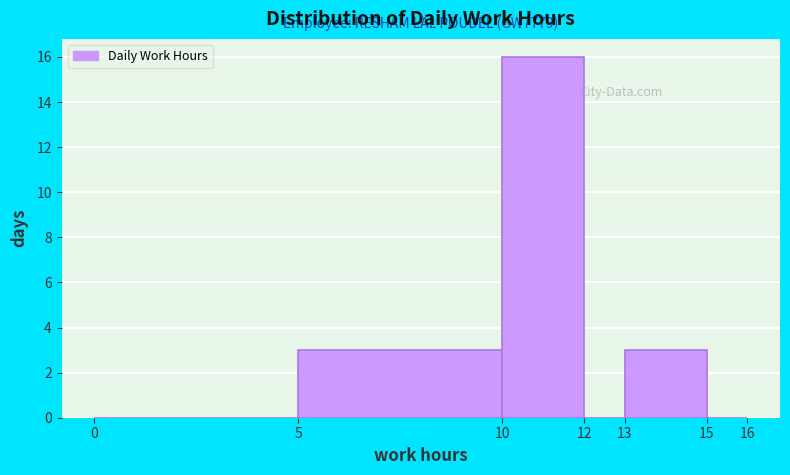

Which range on the x-axis has the tallest bar?

10 to 12